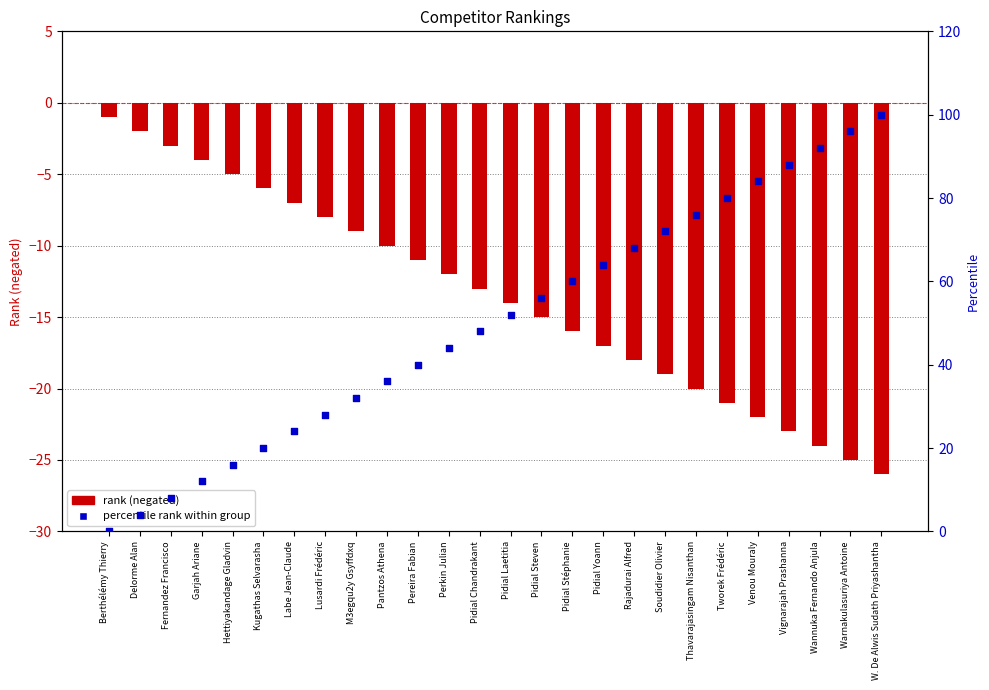

Which series has the widest spread of Y values?

percentile rank within group